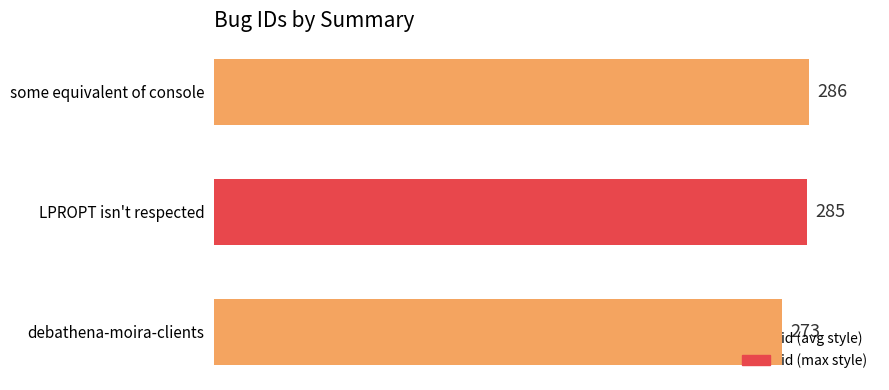

Rank the categories by value from lowest to highest.

debathena-moira-clients, LPROPT isn't respected, some equivalent of console